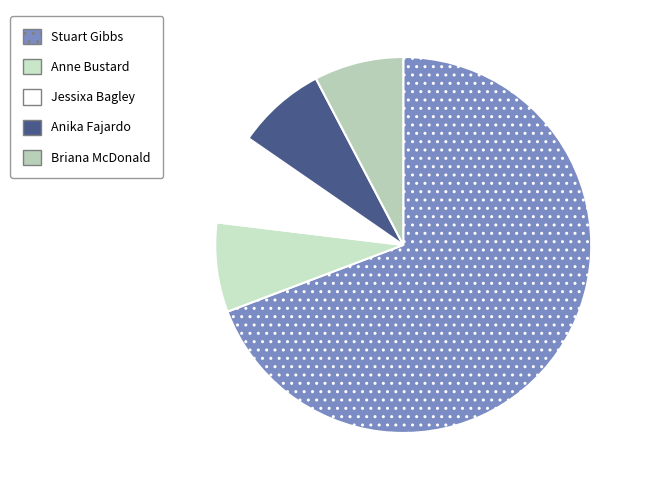

To the nearest percent, what portion does Jessixa Bagley represent?

8%